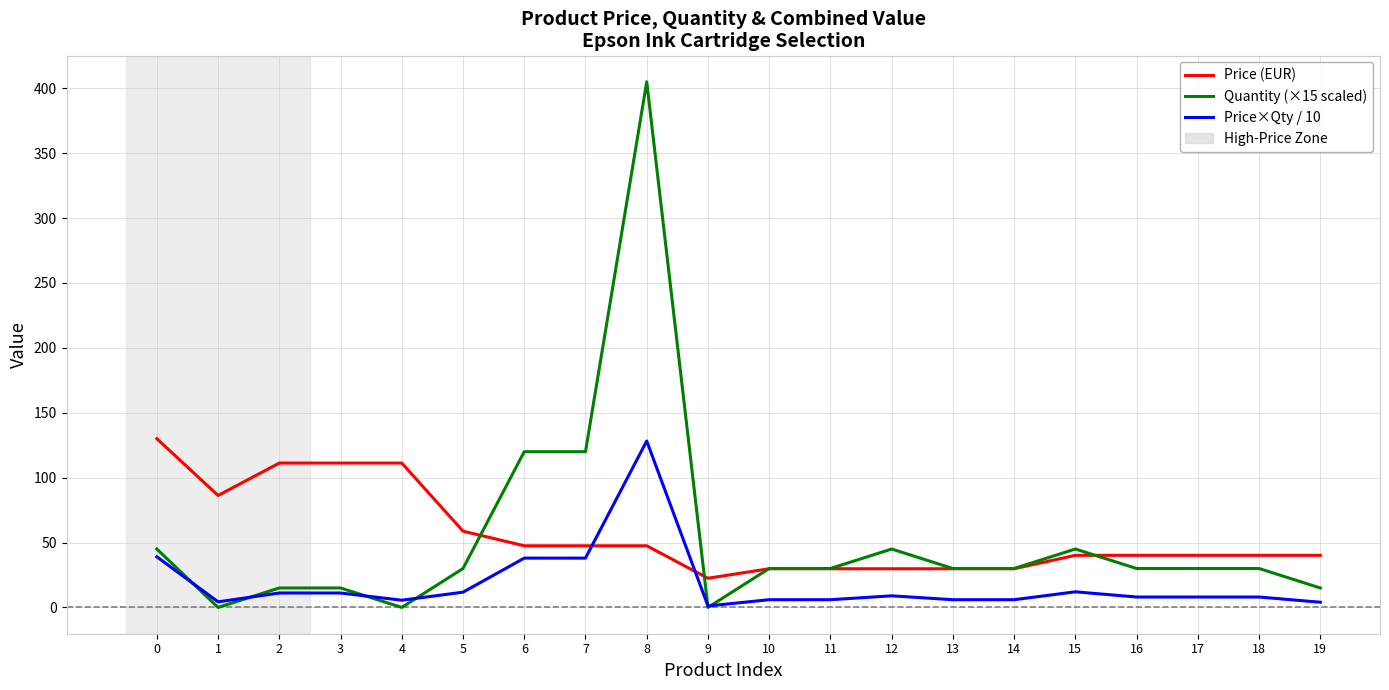

True or false: Price×Qty / 10 and Price (EUR) cross at least once.

True